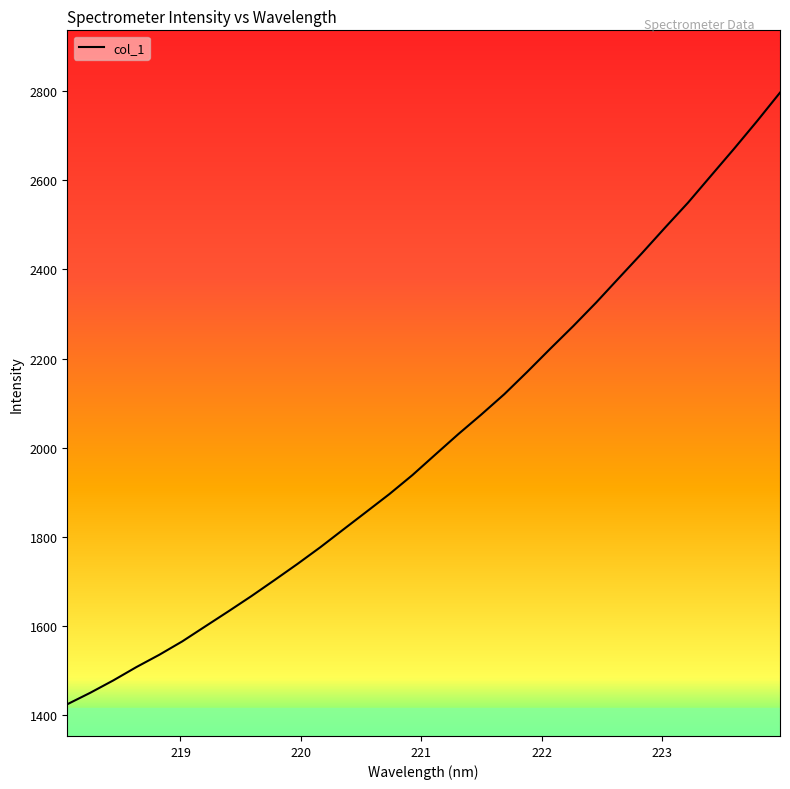

What is the smallest value displayed?

1424.0